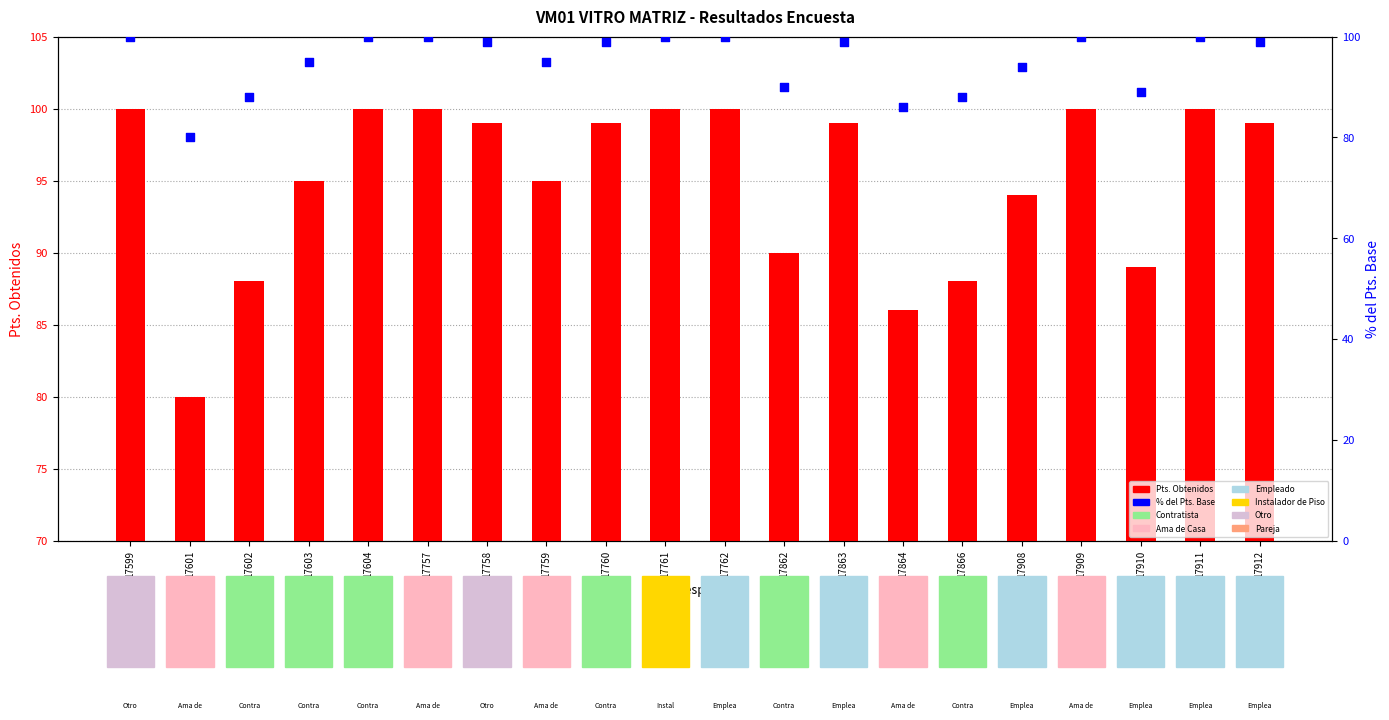

Which series reaches the maximum Y coordinate?

Pts. Obtenidos